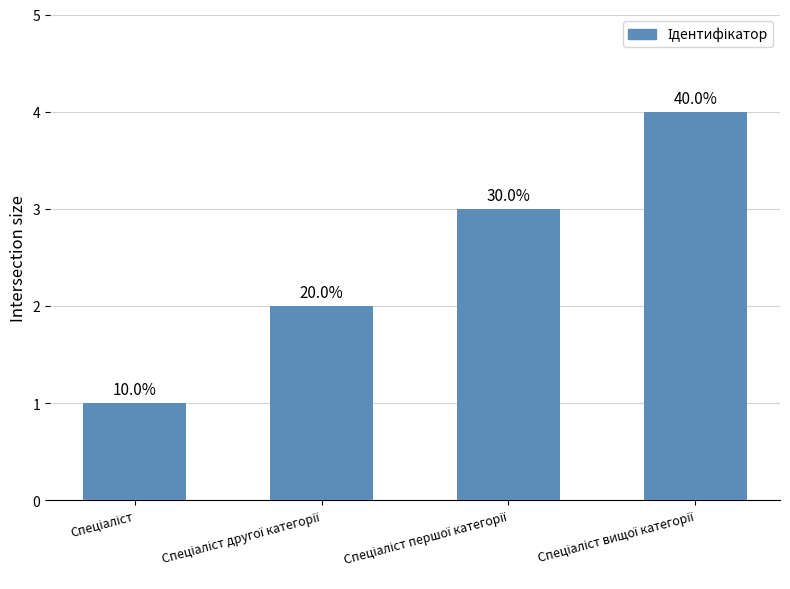

Are the bars horizontal?

No